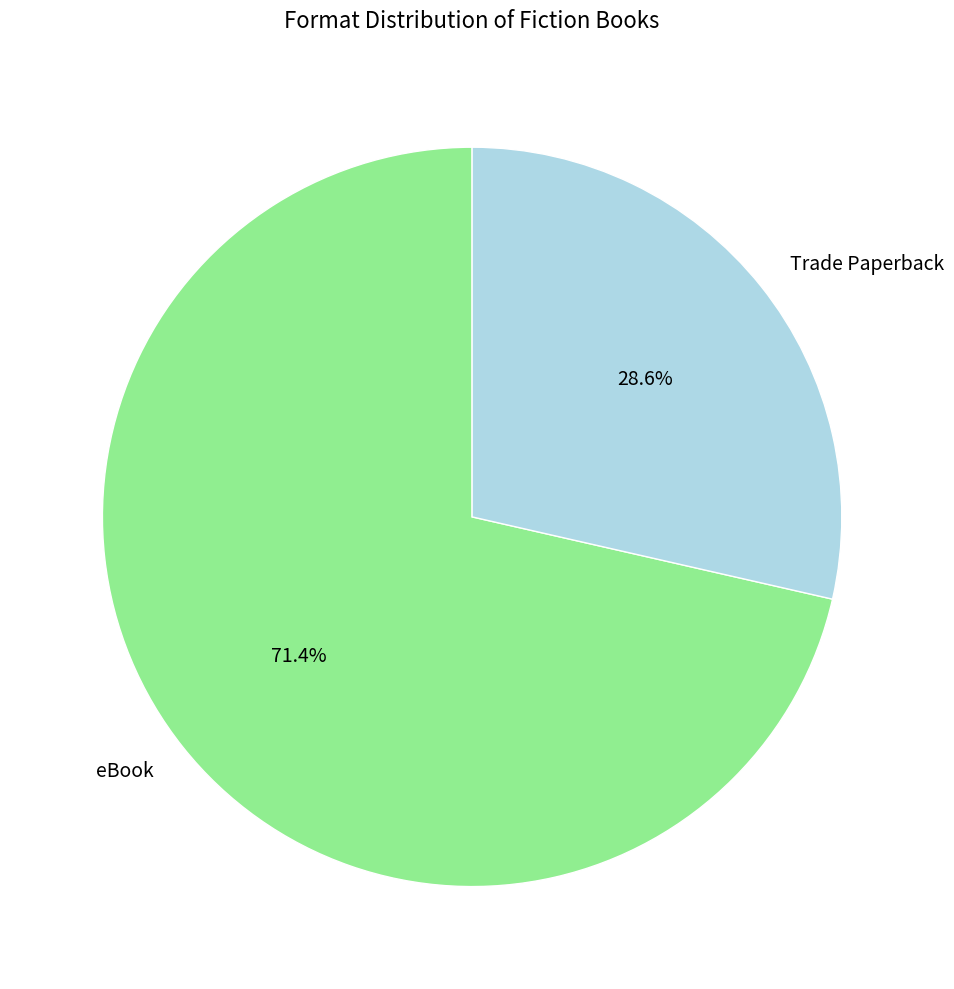

What is the smallest slice in the pie chart?

Trade Paperback